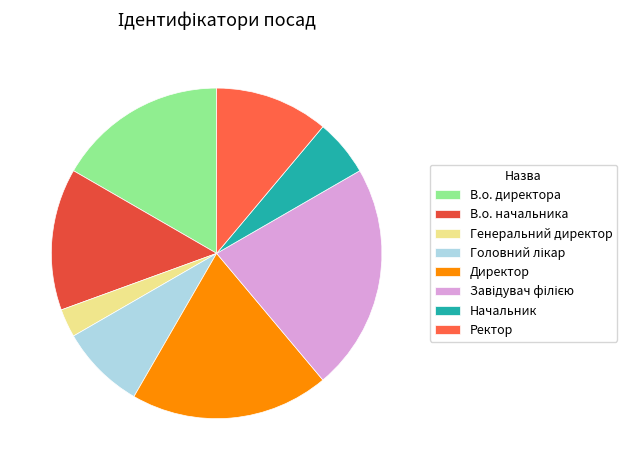

Is Ректор the majority of the pie?

No